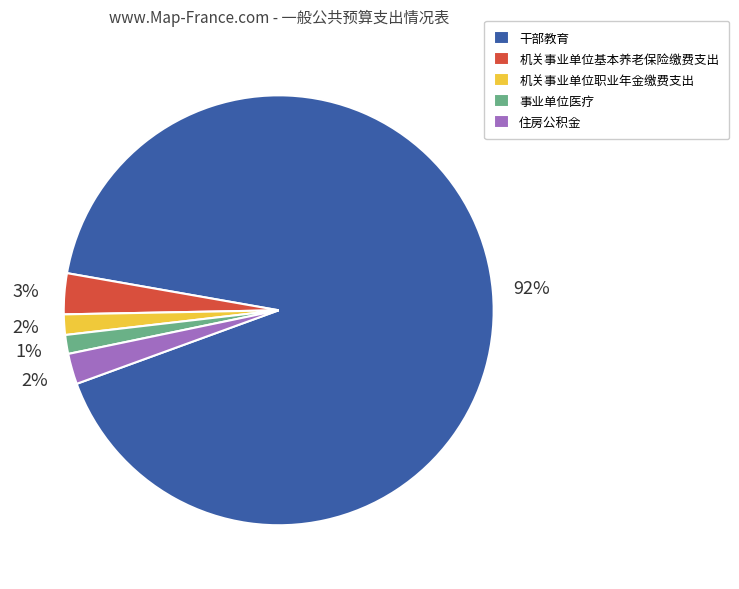

Approximately how many times larger is the value at 住房公积金 compared to 机关事业单位基本养老保险缴费支出?

0.7